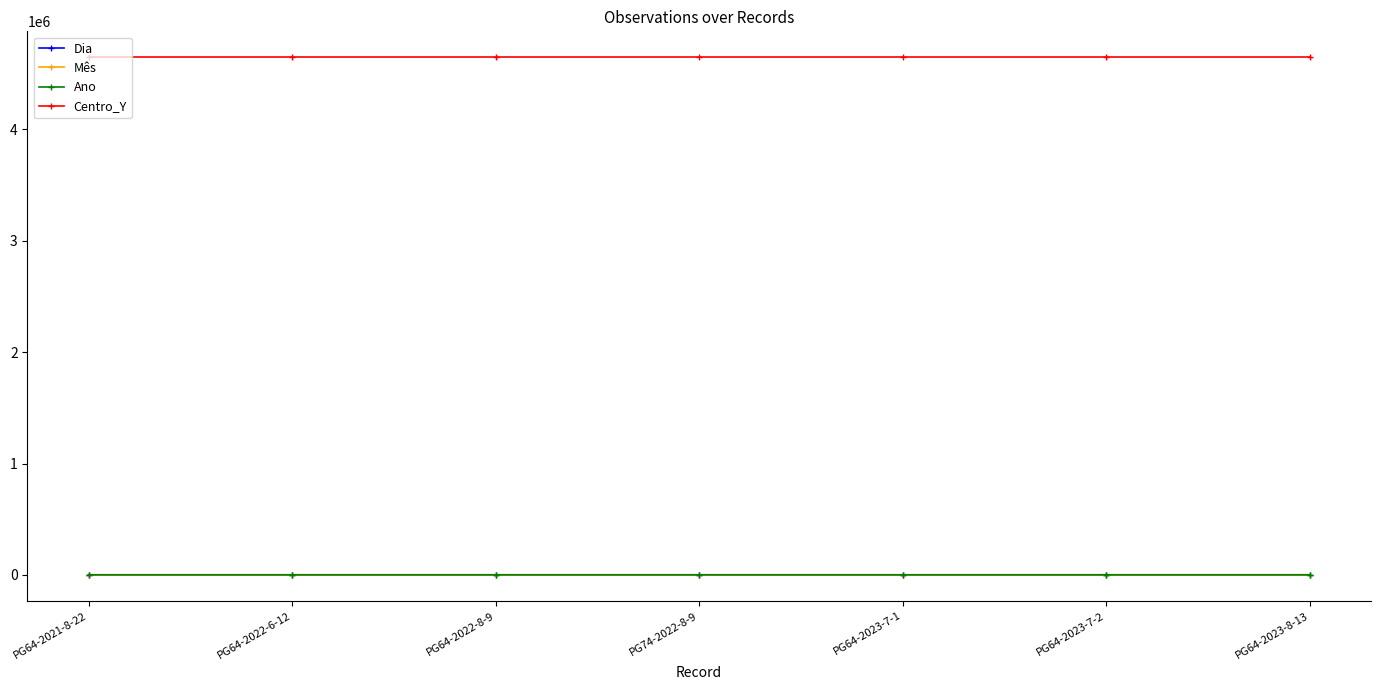

How many intersections are there between Mês and Dia?

2